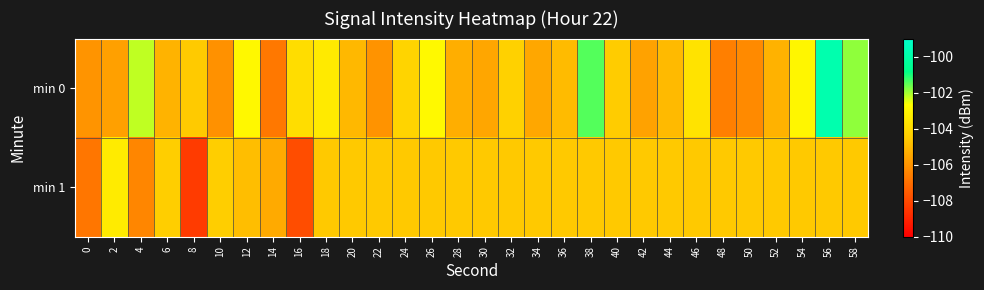

Reading left to right, what are all the values shown in this chart?

min 0: 0=-106.0	2=-105.7	4=-102.2	6=-105.2	8=-104.5	10=-106.1	12=-102.9	14=-106.8	16=-103.9	18=-103.4	20=-105.0	22=-106.0	24=-104.2	26=-102.9	28=-105.3	30=-105.5	32=-104.3	34=-105.5	36=-104.9	38=-101.4	40=-104.5	42=-105.6	44=-105.0	46=-103.7	48=-106.6	50=-106.3	52=-105.2	54=-103.0	56=-99.8	58=-101.9
min 1: 0=-106.8	2=-103.4	4=-106.4	6=-104.4	8=-108.4	10=-104.4	12=-104.9	14=-105.4	16=-107.9	18=-104.6	20=-104.6	22=-104.6	24=-104.6	26=-104.6	28=-104.6	30=-104.6	32=-104.6	34=-104.6	36=-104.6	38=-104.6	40=-104.6	42=-104.6	44=-104.6	46=-104.6	48=-104.6	50=-104.6	52=-104.6	54=-104.6	56=-104.6	58=-104.6